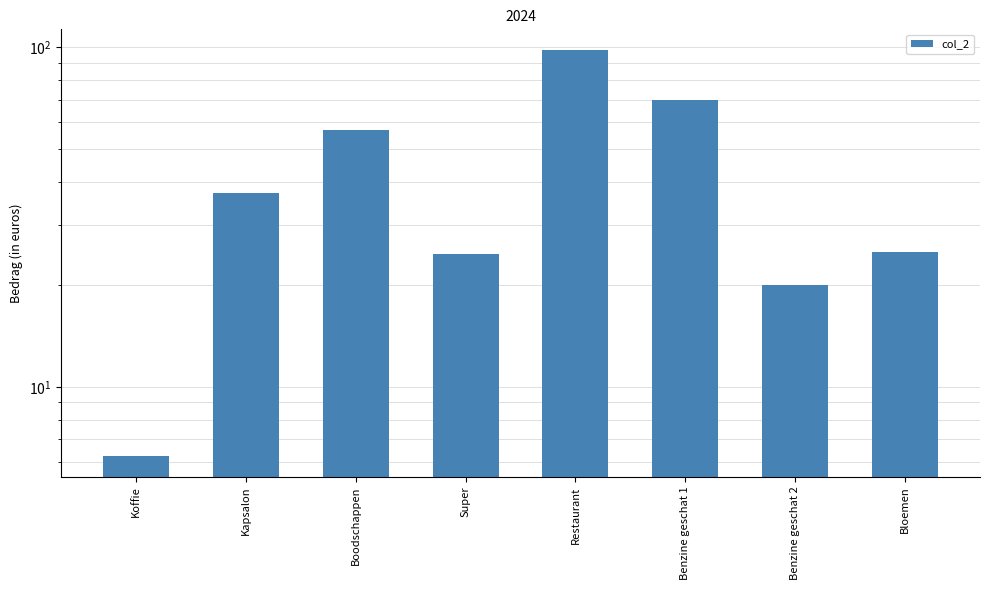

What is the label of the 7th bar from the left?

Benzine geschat 2